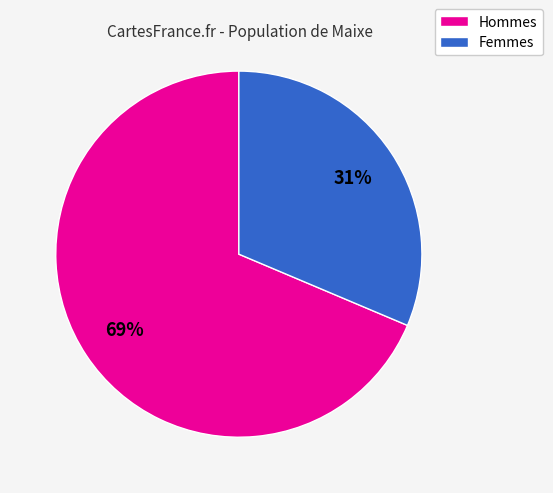

Is there a majority slice in this chart?

Yes